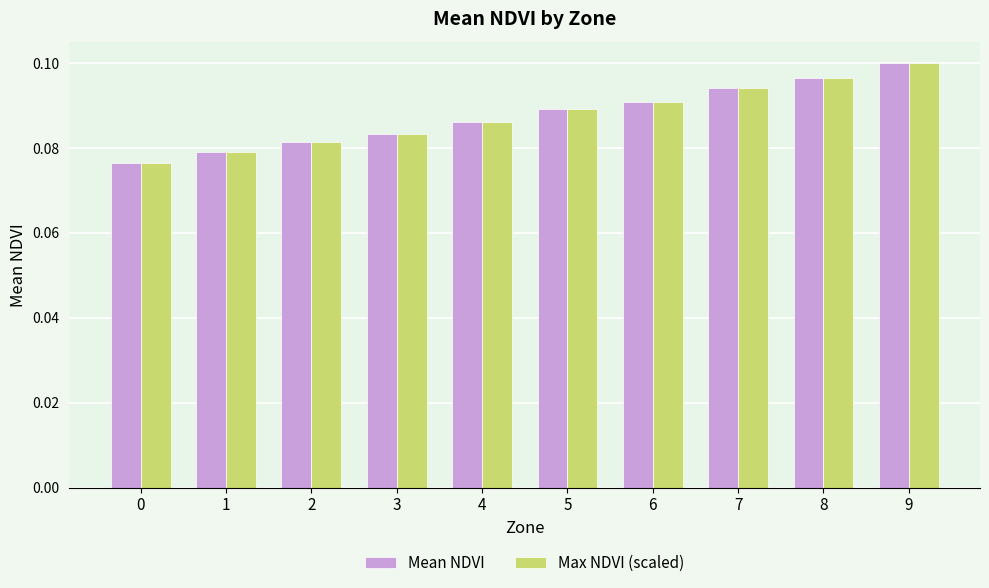

What is the sum of the Mean NDVI values at 1 and 9?

0.2